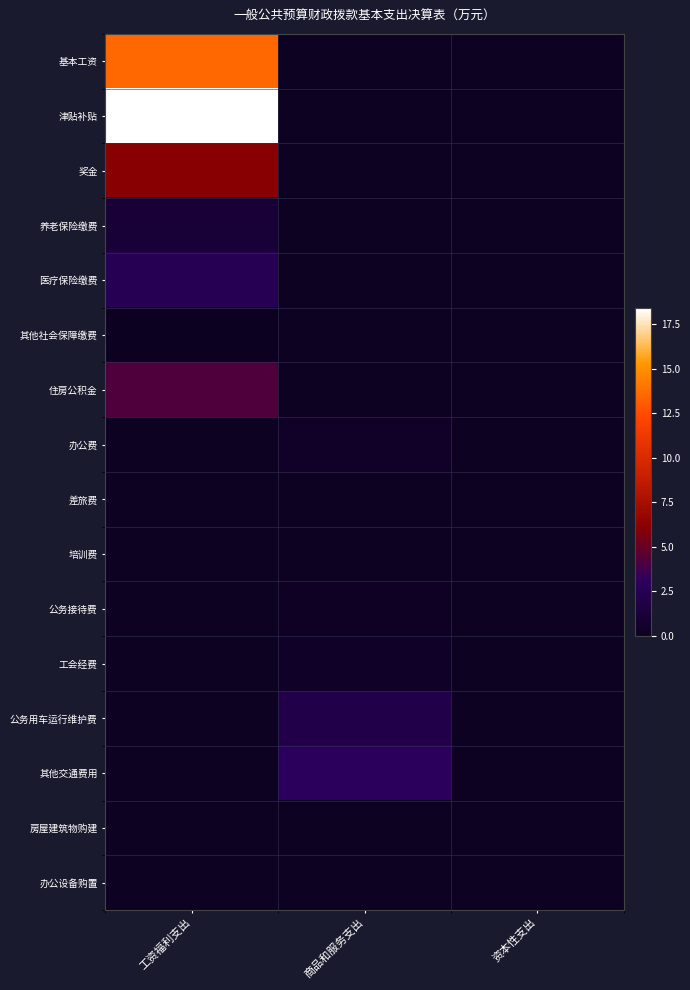

Between 资本性支出 and 工资福利支出, which is larger?

工资福利支出